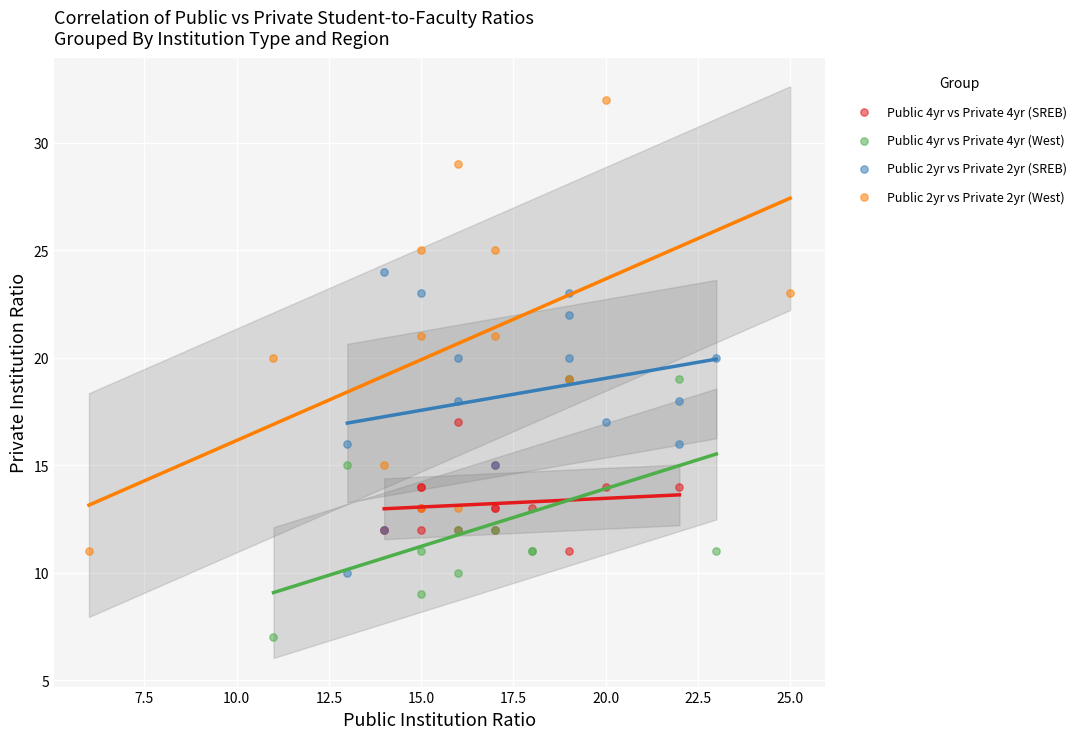

Which series contains the lowest Y value?

Public 4yr vs Private 4yr (West)